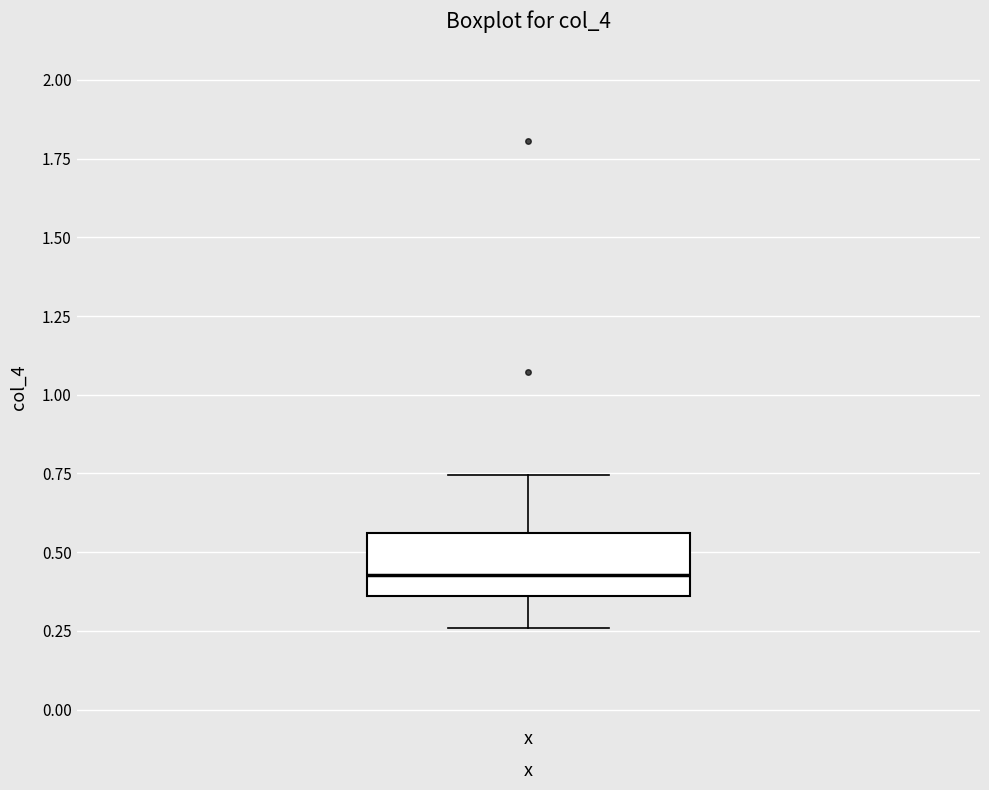

Transcribe this box plot: give where the median line is, the range the box spans, and where the two whiskers end, as read against the y-axis. The values are not printed on the chart, so give them approximately, as read against the axis.

median 0.45, box 0.35 to 0.55, whiskers 0.25 to 0.75